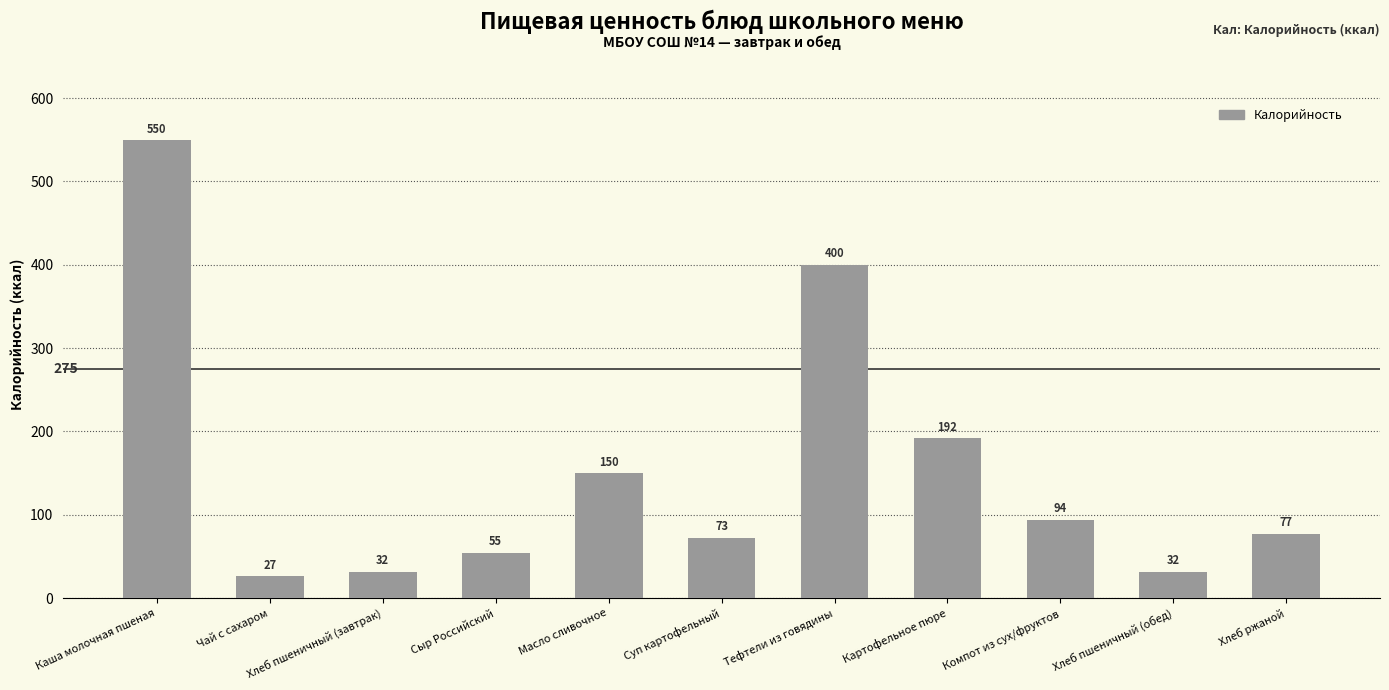

At which label is the value closest to 288?

Картофельное пюре